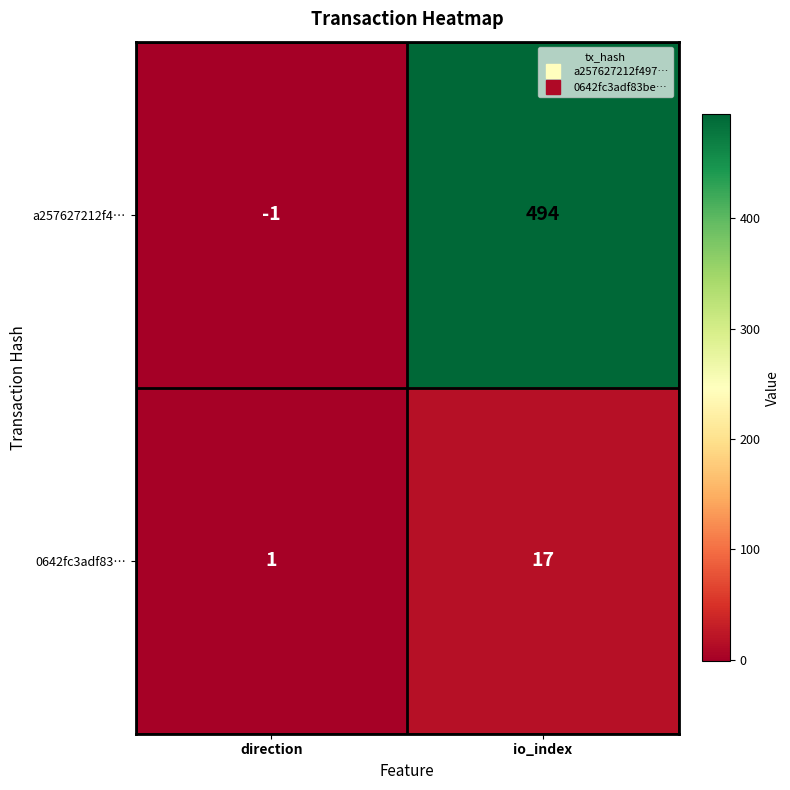

Between direction and io_index, which series saw the biggest shift?

a257627212f4…